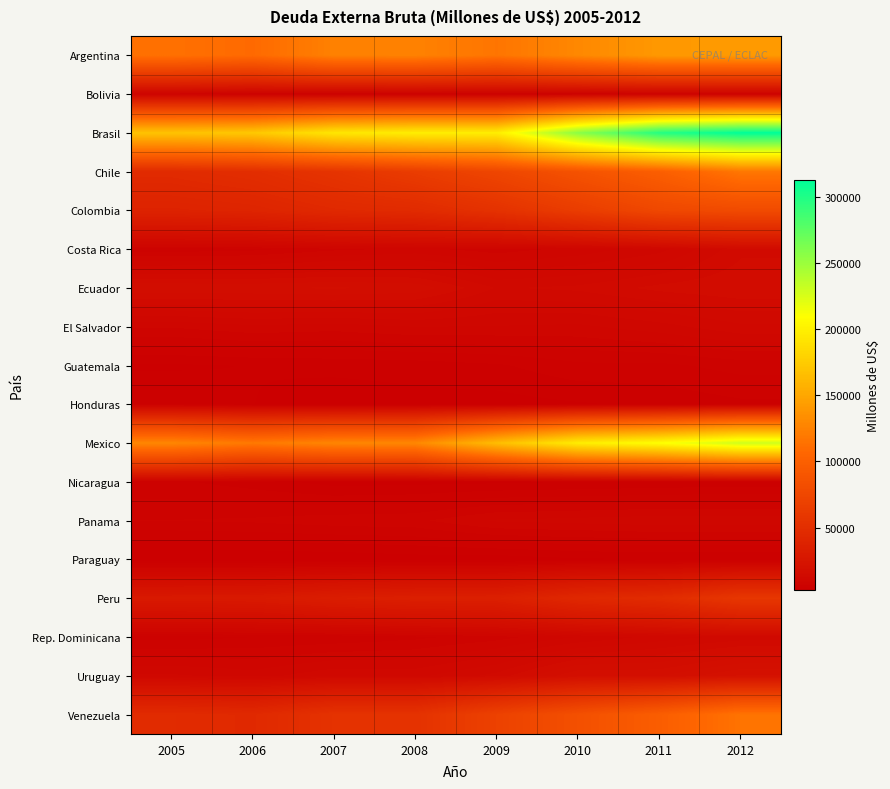

Which series has the largest total across all categories?

Brasil